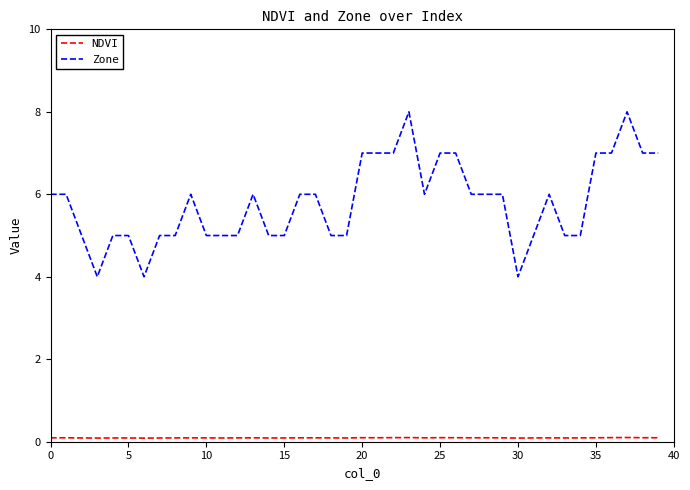

Rank the series by their average value, from highest to lowest.

Zone, NDVI